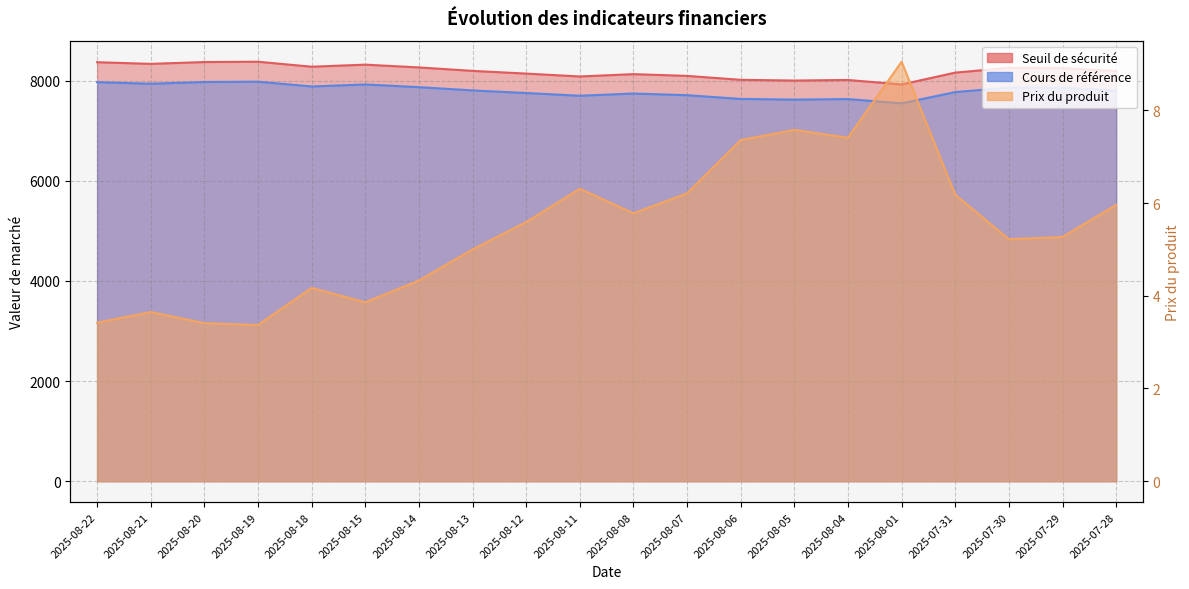

At 2025-08-21, list the series in order from smallest to largest.

Prix du produit, Cours de référence, Seuil de sécurité